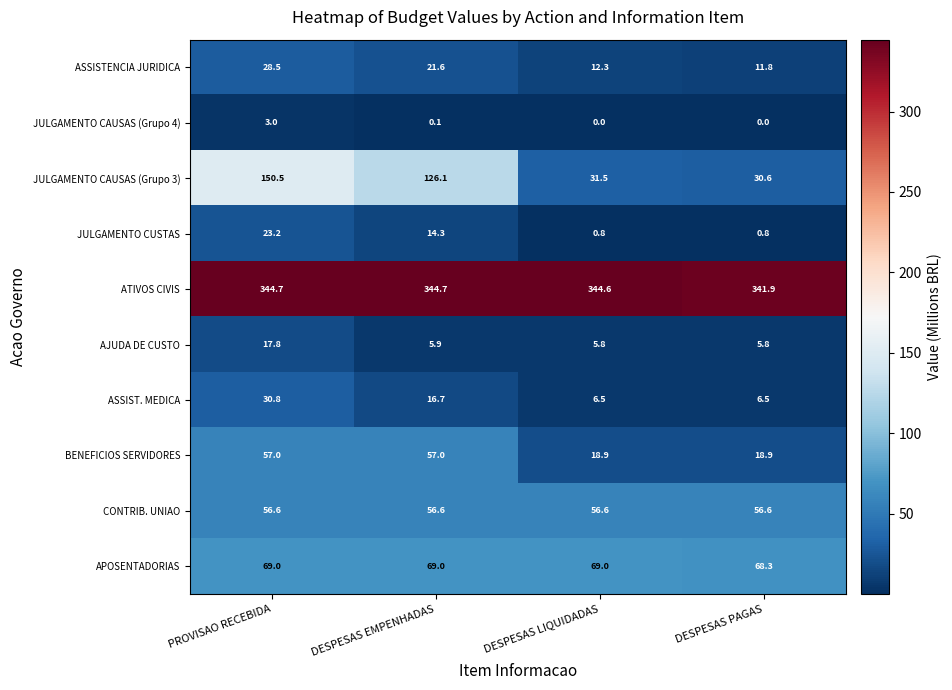

At which category is the sum across all series the highest?

PROVISAO RECEBIDA